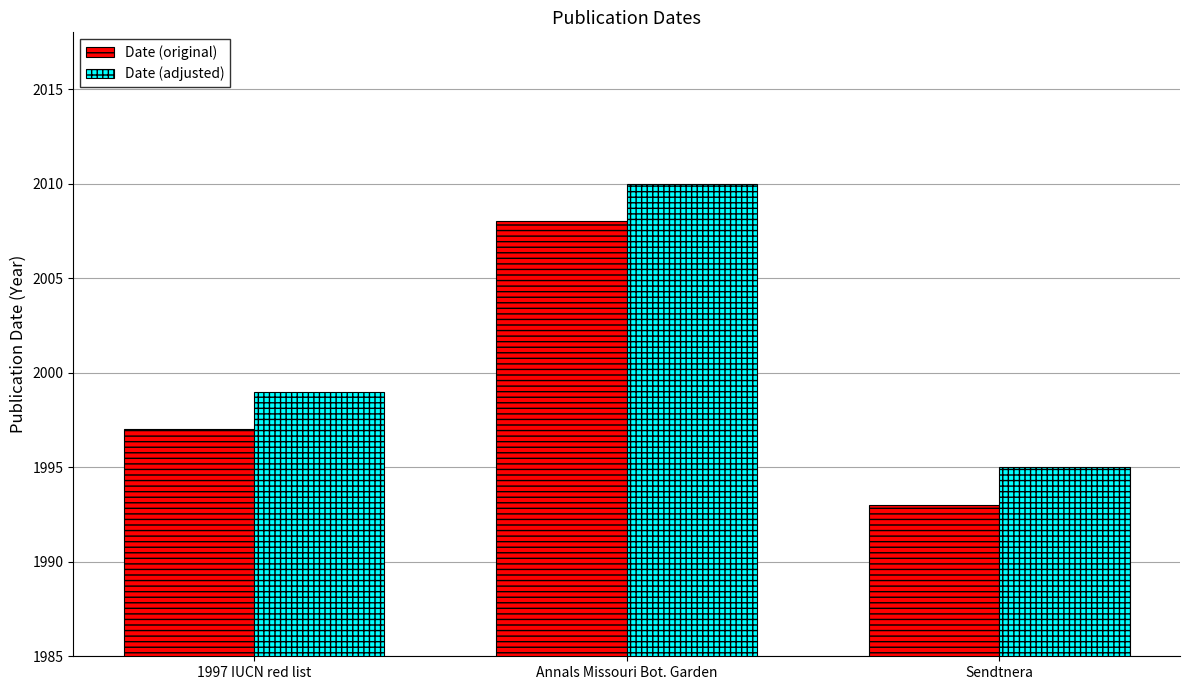

How many values in the Date (adjusted) series are below 1999?

1